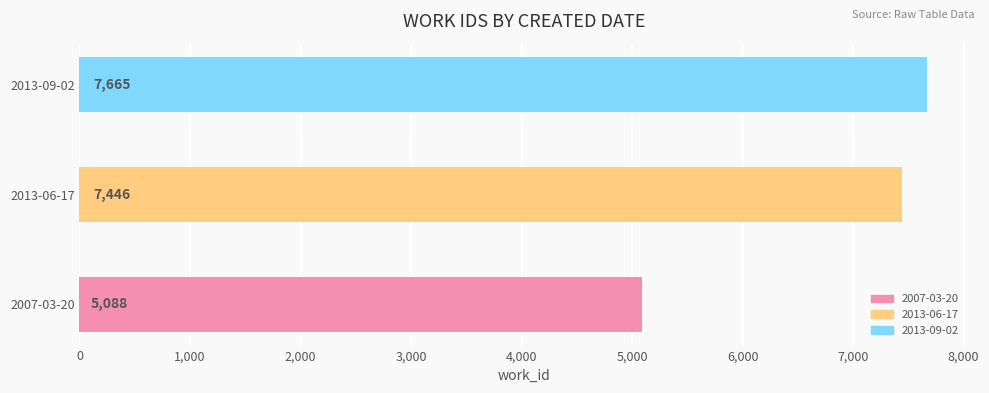

Reading bottom to top, extract all data points from this chart.

5088	7446	7665